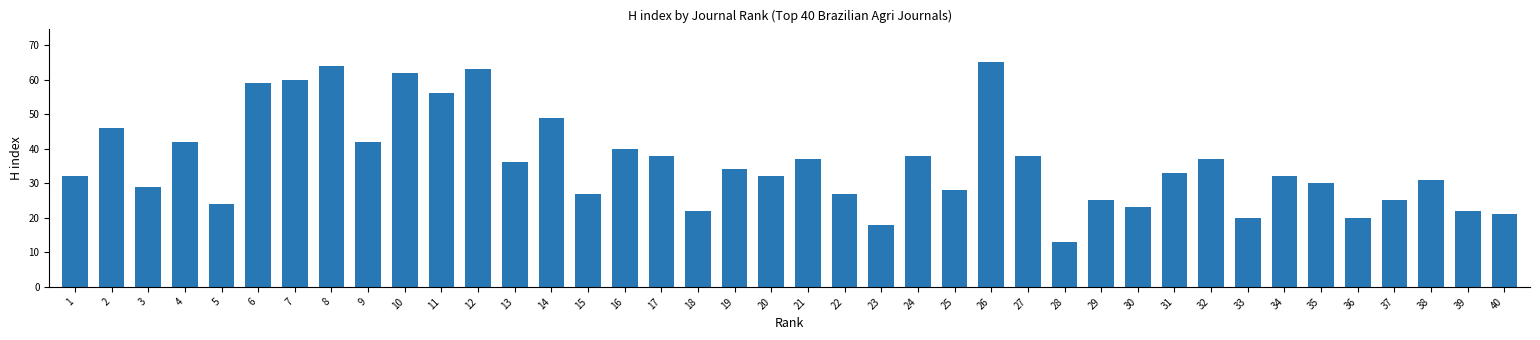

Count the number of categories in the chart.

40